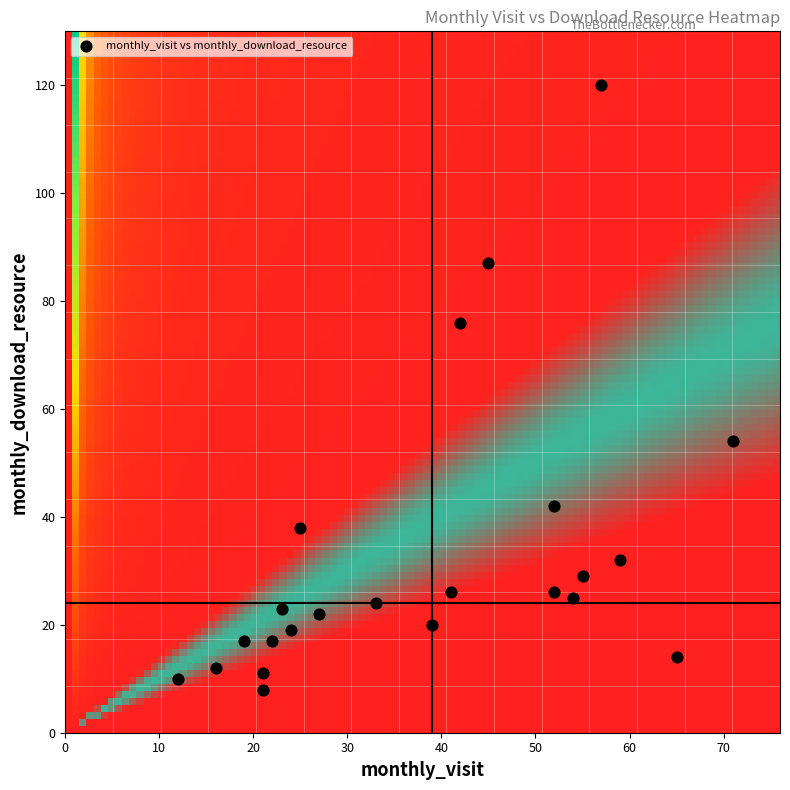

What is the range of Y values (max minus min)?

112